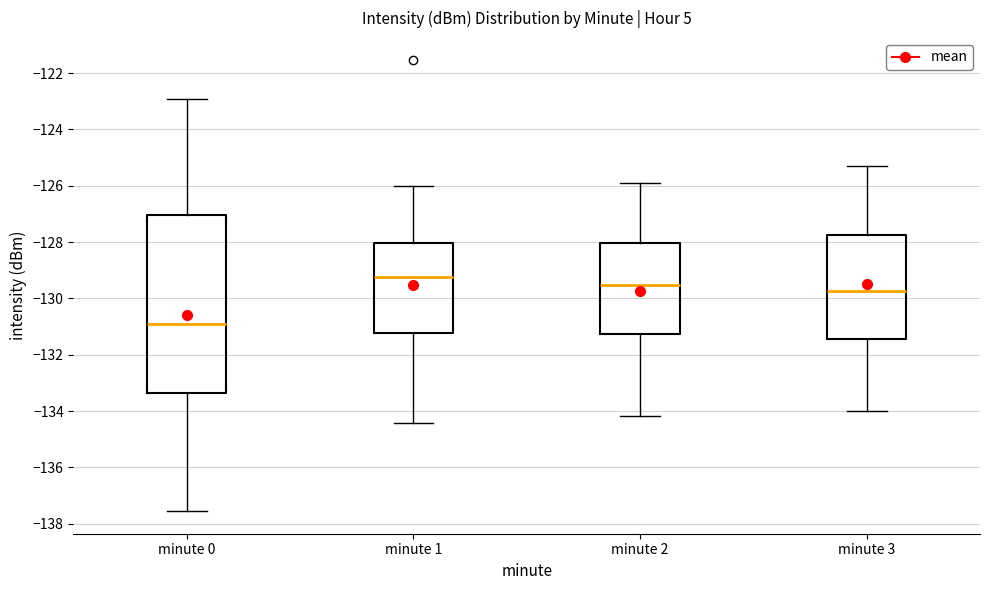

Reading left to right, transcribe this box plot: for each box, give where its median line is, the range the box spans, and where its two whiskers end, as read against the y-axis. The values are not printed on the chart, so give them approximately, as read against the axis.

minute 0: median -130.8, box -133.4 to -127.0, whiskers -137.6 to -123.0
minute 1: median -129.2, box -131.2 to -128.0, whiskers -134.4 to -126.0
minute 2: median -129.6, box -131.2 to -128.0, whiskers -134.2 to -125.8
minute 3: median -129.8, box -131.4 to -127.8, whiskers -134.0 to -125.4